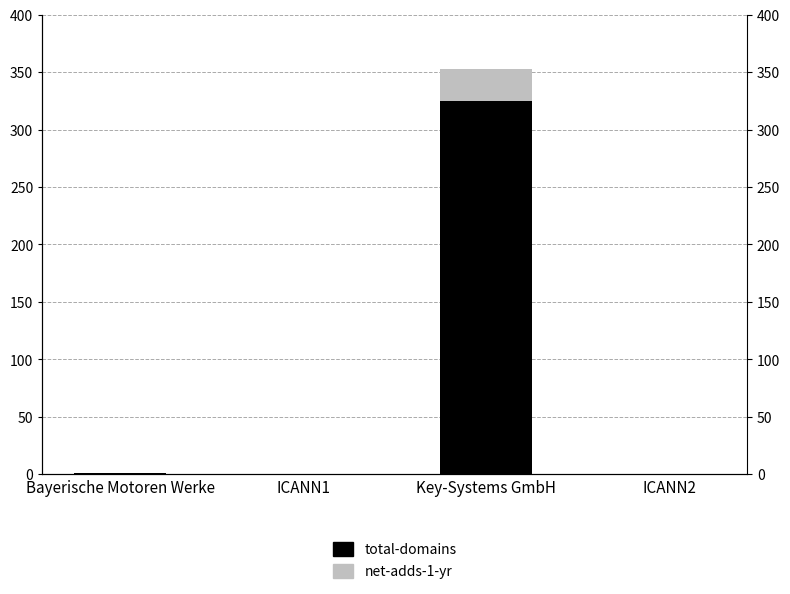

Reading left to right, transcribe all the data shown in this chart.

total-domains: 1	0	325	0
net-adds-1-yr: 0	0	28	0